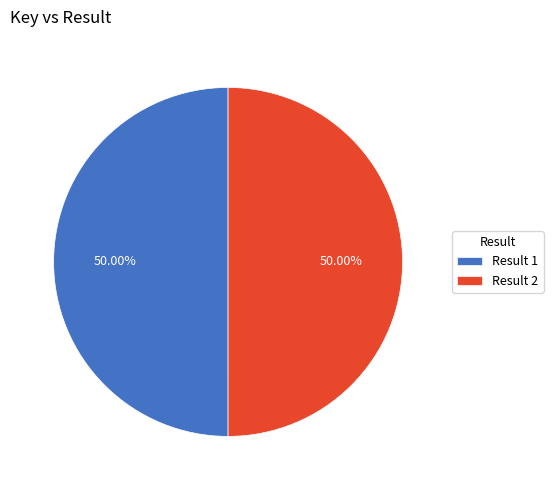

Approximately how many times larger is the value at Result 2 compared to Result 1?

1.0